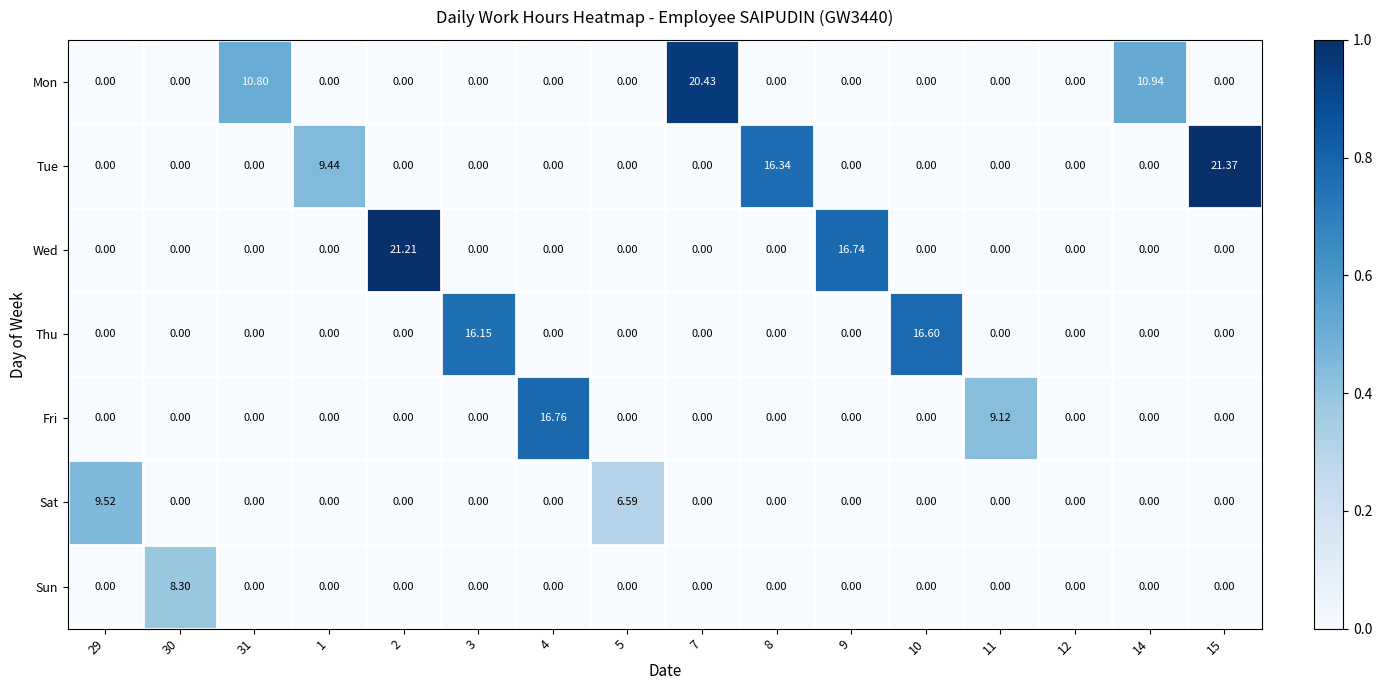

Which series has the widest spread of values?

Tue